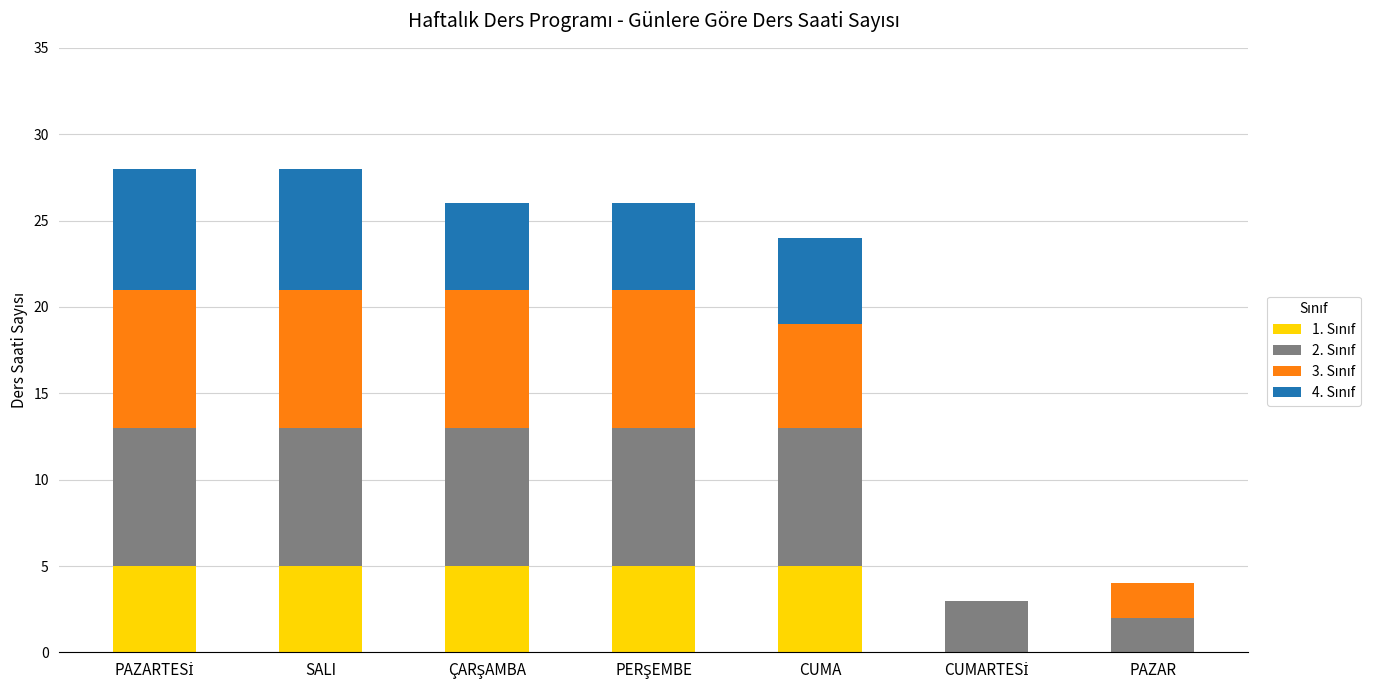

What is the total value across all series at PAZAR?

4